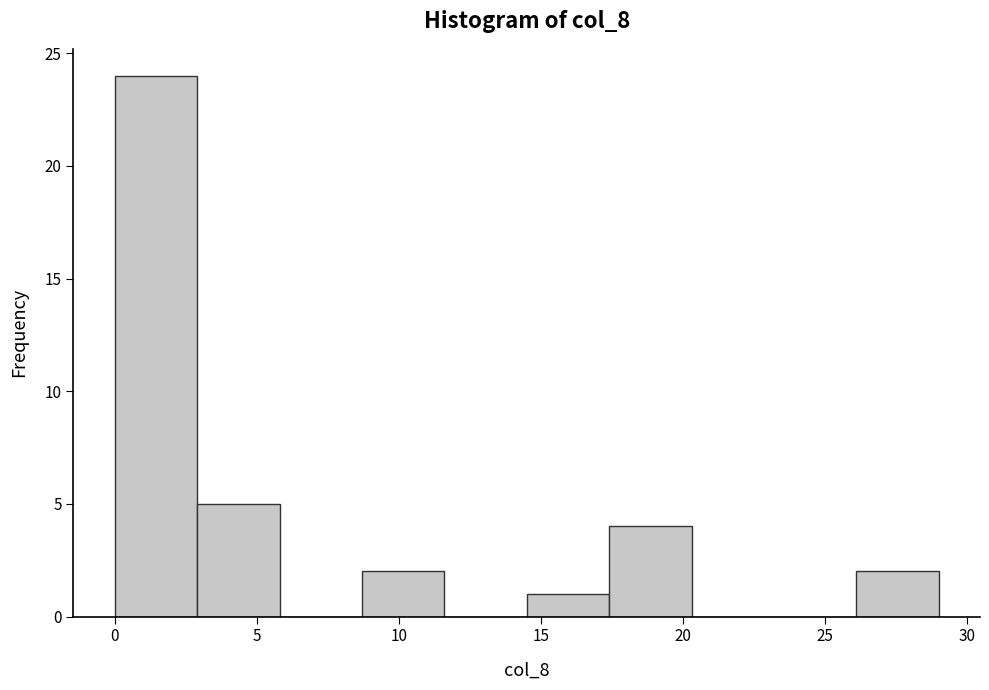

Which range on the x-axis has the tallest bar?

0.0 to 2.9